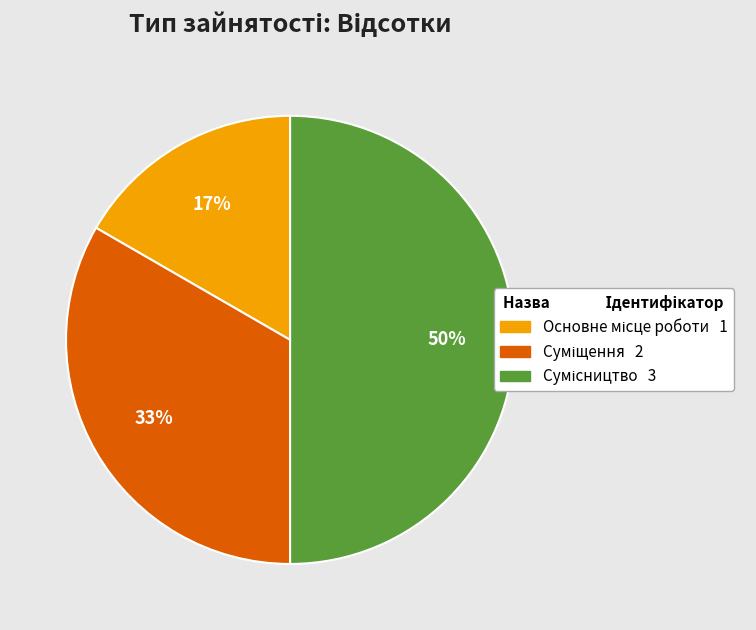

To the nearest percent, what is the average slice percentage?

33%